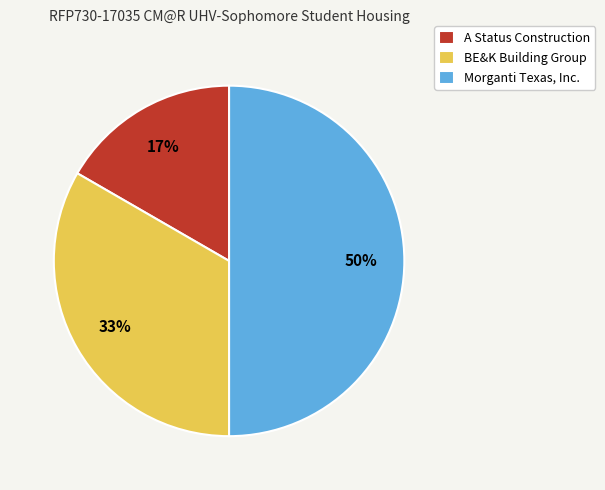

The BE&K Building Group slice represents 33% of the pie. True or false?

True